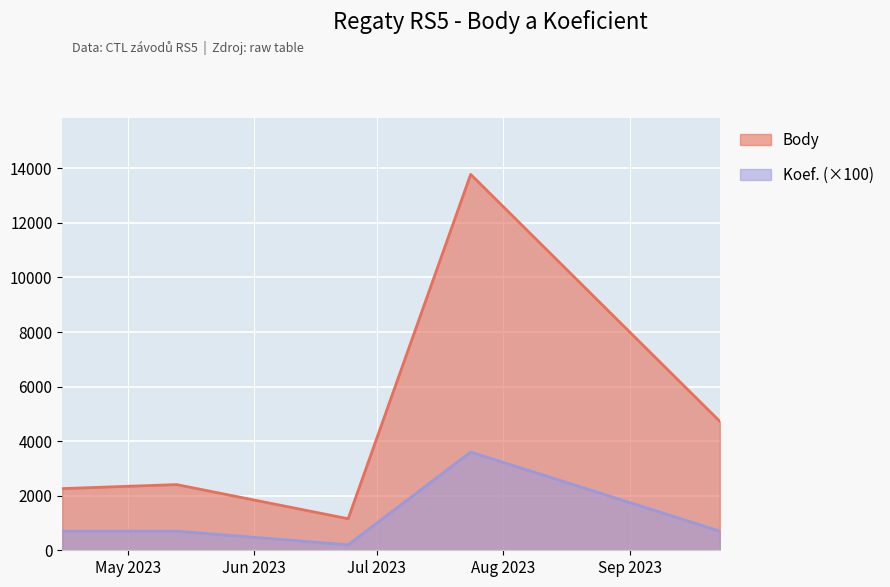

Which category has the highest value in the Koef. series?

2023-07-24